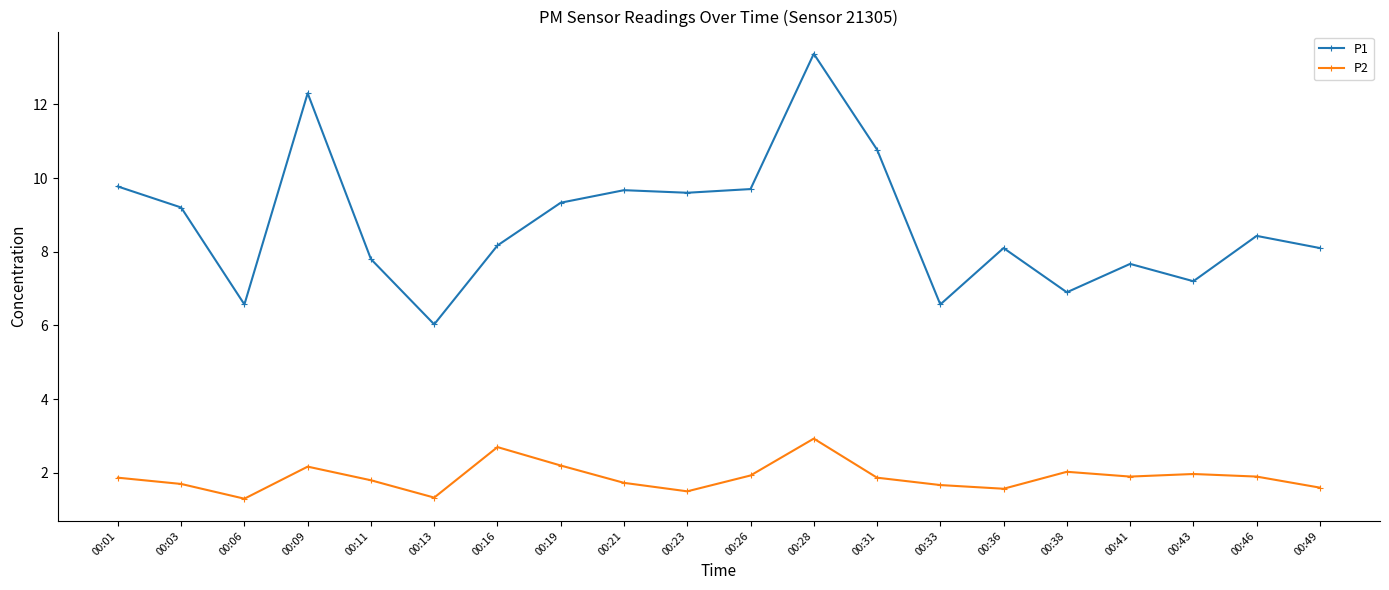

At 00:43, list the series in order from smallest to largest.

P2, P1